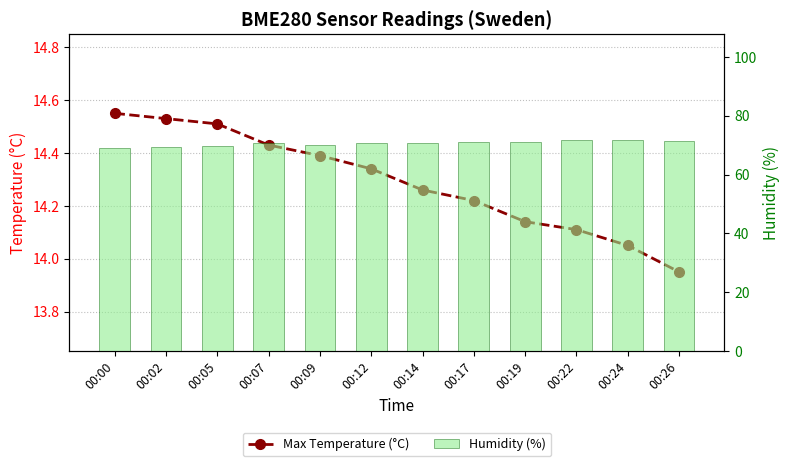

What is the difference between the highest and lowest values at 00:12?

56.3